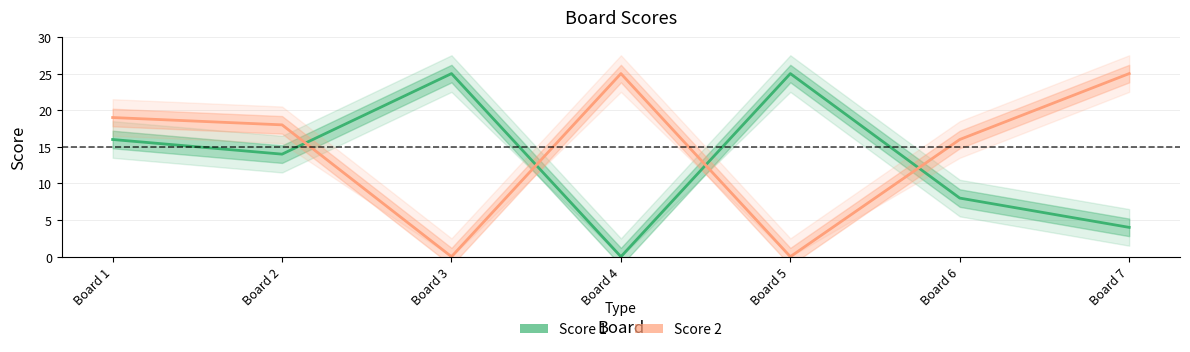

What is the total value across all series at Board 2?

32